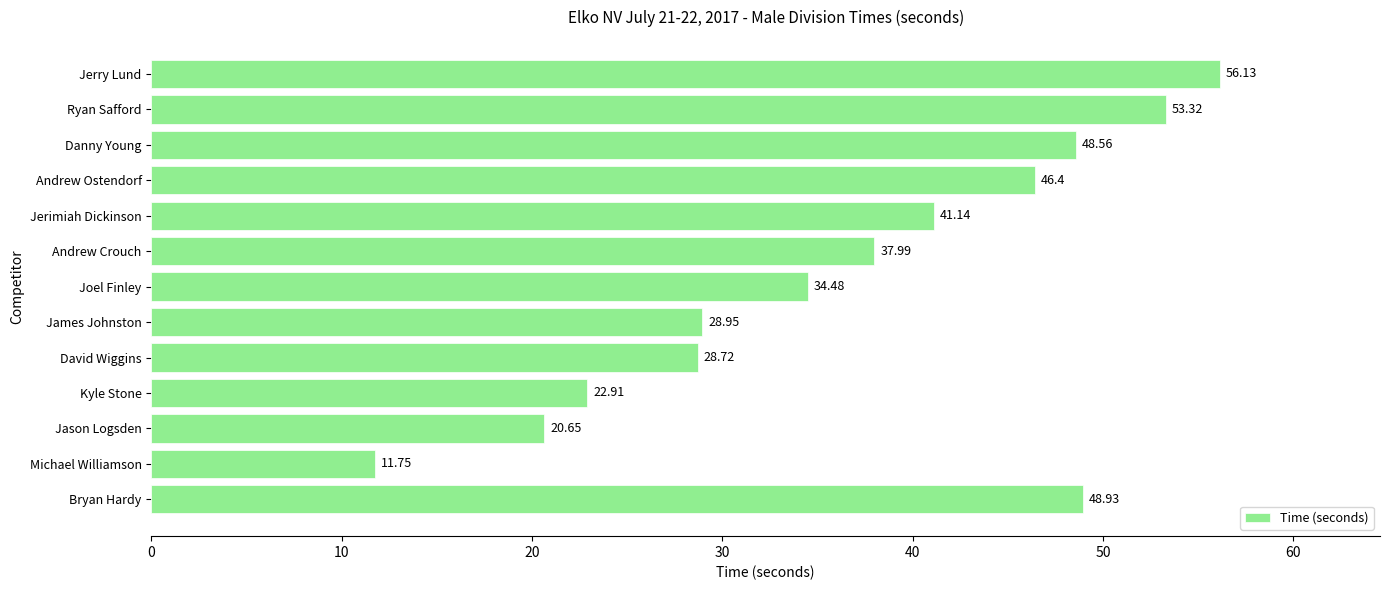

Rank the categories by value from highest to lowest.

Jerry Lund, Ryan Safford, Bryan Hardy, Danny Young, Andrew Ostendorf, Jerimiah Dickinson, Andrew Crouch, Joel Finley, James Johnston, David Wiggins, Kyle Stone, Jason Logsden, Michael Williamson